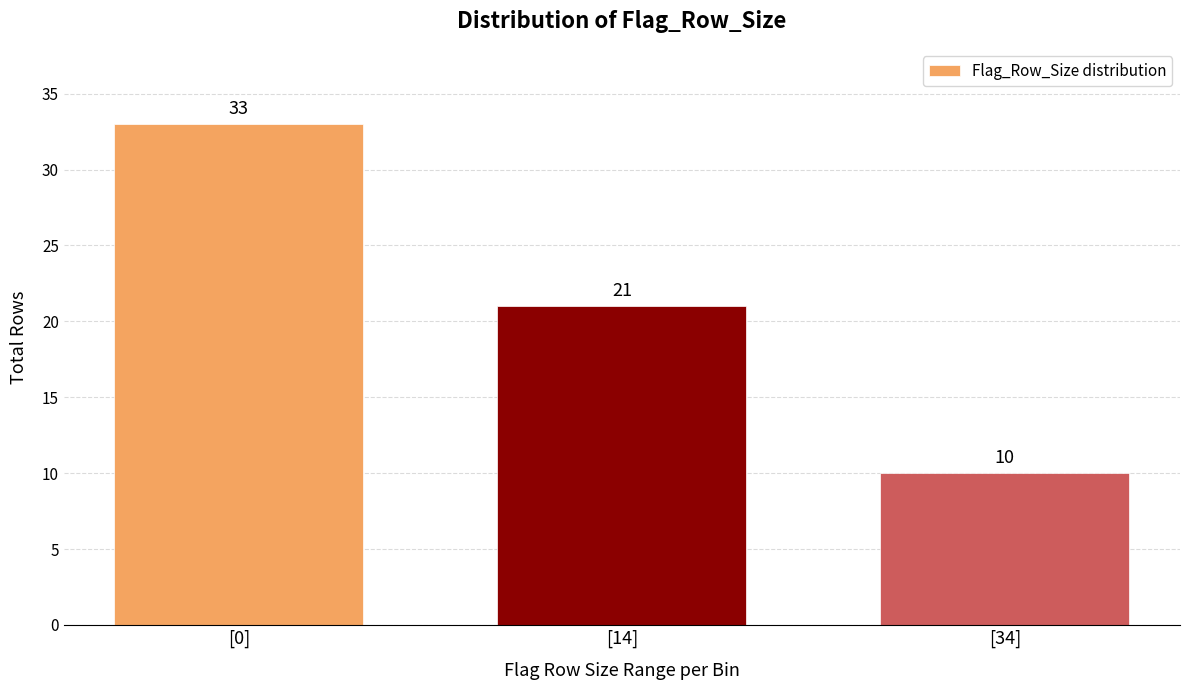

Reading left to right, list all the values displayed in this chart.

[0]=33	[14]=21	[34]=10